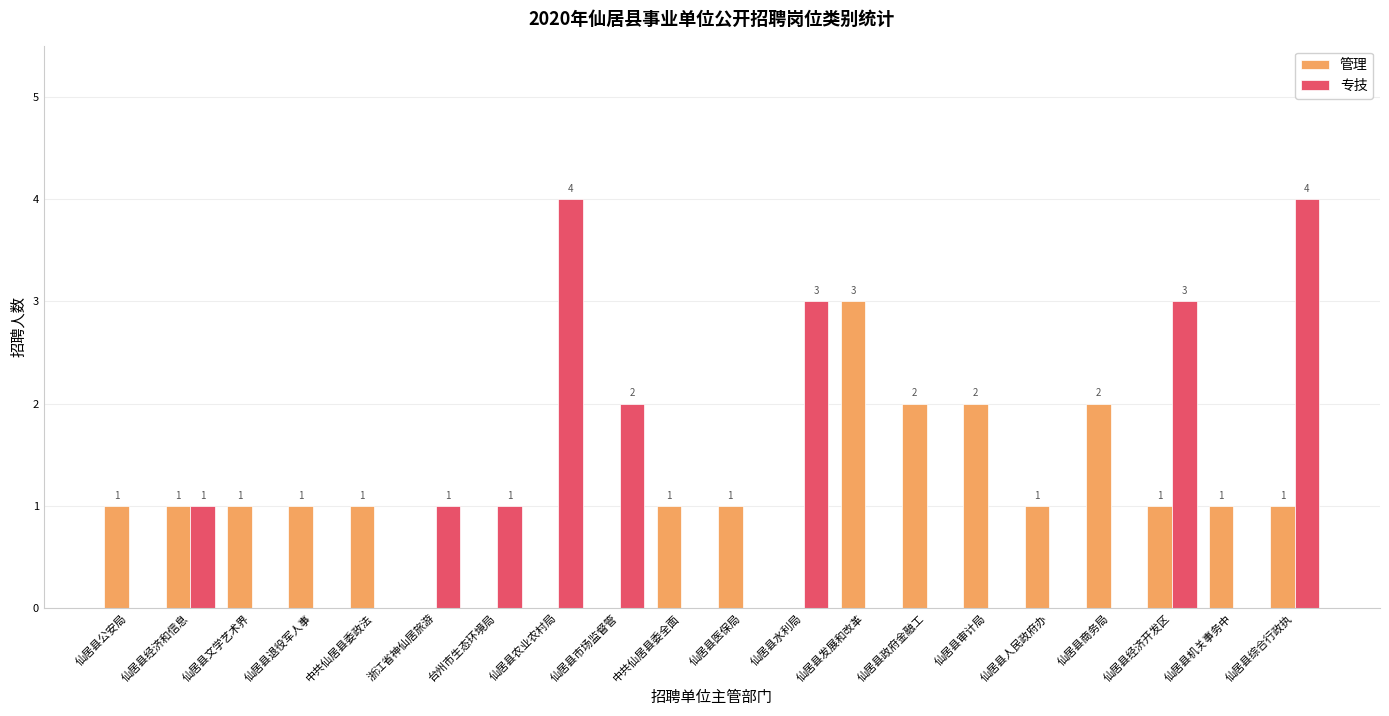

Reading left to right, transcribe all the data shown in this chart.

管理: 仙居县公安局=1	仙居县经济和信息=1	仙居县文学艺术界=1	仙居县退役军人事=1	中共仙居县委政法=1	浙江省神仙居旅游=0	台州市生态环境局=0	仙居县农业农村局=0	仙居县市场监督管=0	中共仙居县委全面=1	仙居县医保局=1	仙居县水利局=0	仙居县发展和改革=3	仙居县政府金融工=2	仙居县审计局=2	仙居县人民政府办=1	仙居县商务局=2	仙居县经济开发区=1	仙居县机关事务中=1	仙居县综合行政执=1
专技: 仙居县公安局=0	仙居县经济和信息=1	仙居县文学艺术界=0	仙居县退役军人事=0	中共仙居县委政法=0	浙江省神仙居旅游=1	台州市生态环境局=1	仙居县农业农村局=4	仙居县市场监督管=2	中共仙居县委全面=0	仙居县医保局=0	仙居县水利局=3	仙居县发展和改革=0	仙居县政府金融工=0	仙居县审计局=0	仙居县人民政府办=0	仙居县商务局=0	仙居县经济开发区=3	仙居县机关事务中=0	仙居县综合行政执=4